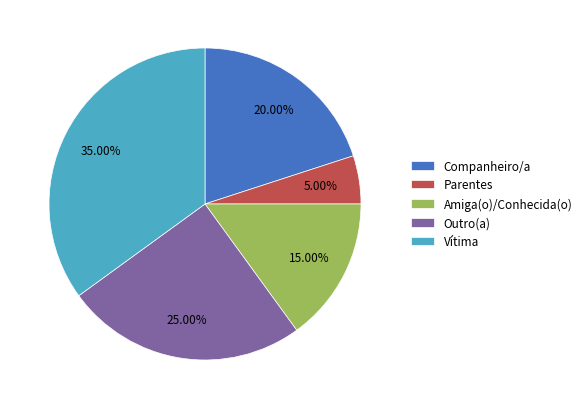

Combined, do Companheiro/a and Parentes account for over 50%?

No